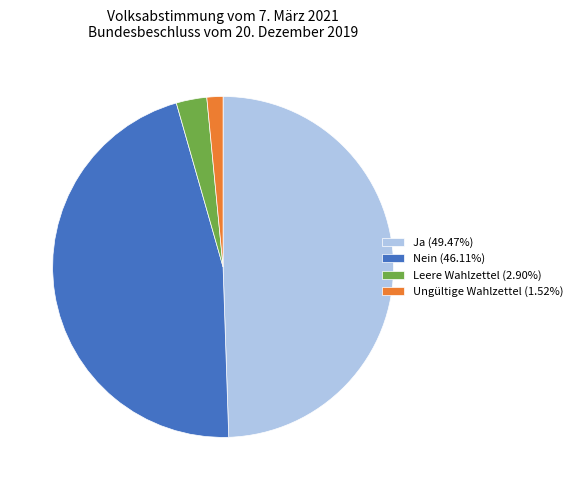

Do Ja and Ungültige Wahlzettel together represent more than half of the pie?

Yes